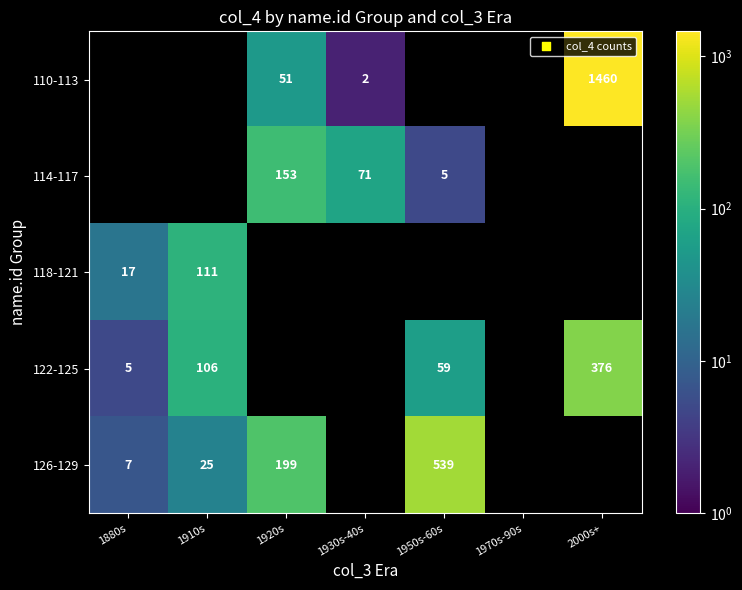

Is the value of 126-129 at 1920s greater than the value of 122-125 at 1910s?

Yes